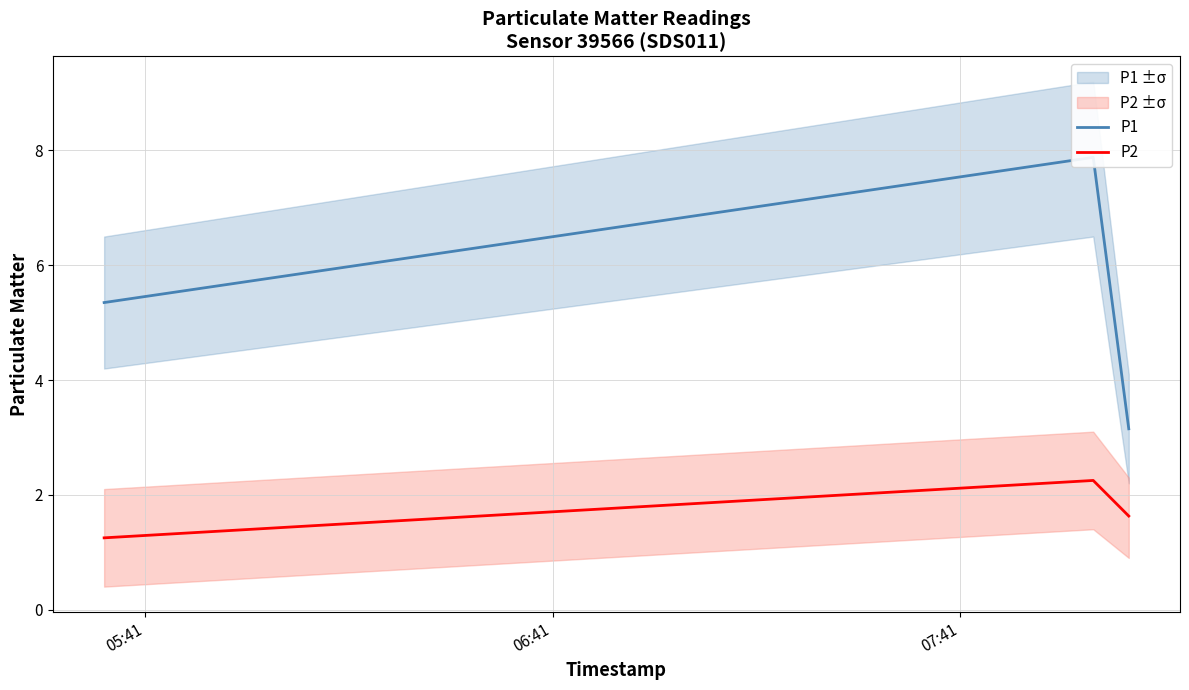

Rank the series at 06:41 from lowest to highest value.

P2, P1